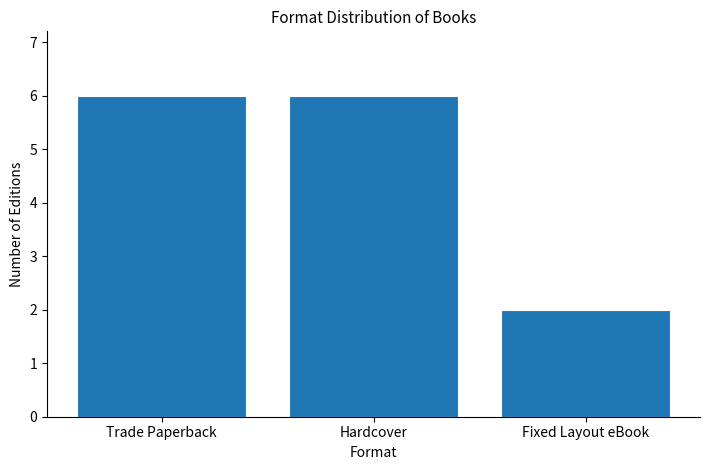

Are the bars horizontal?

No